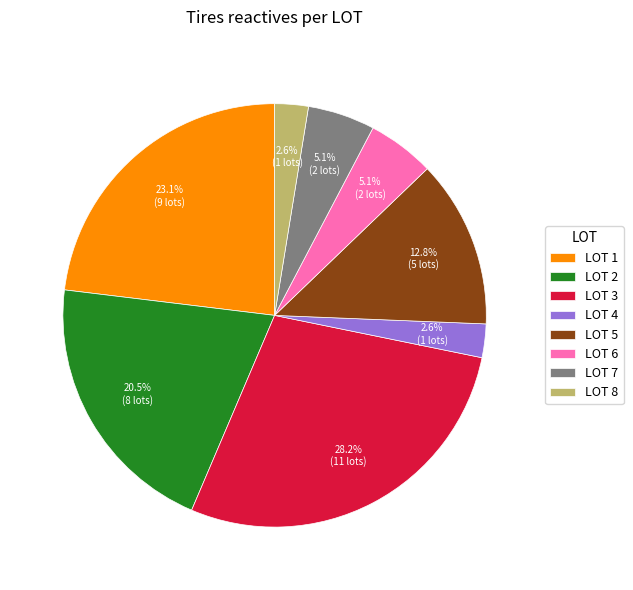

Which category has the biggest portion of the pie?

LOT 3